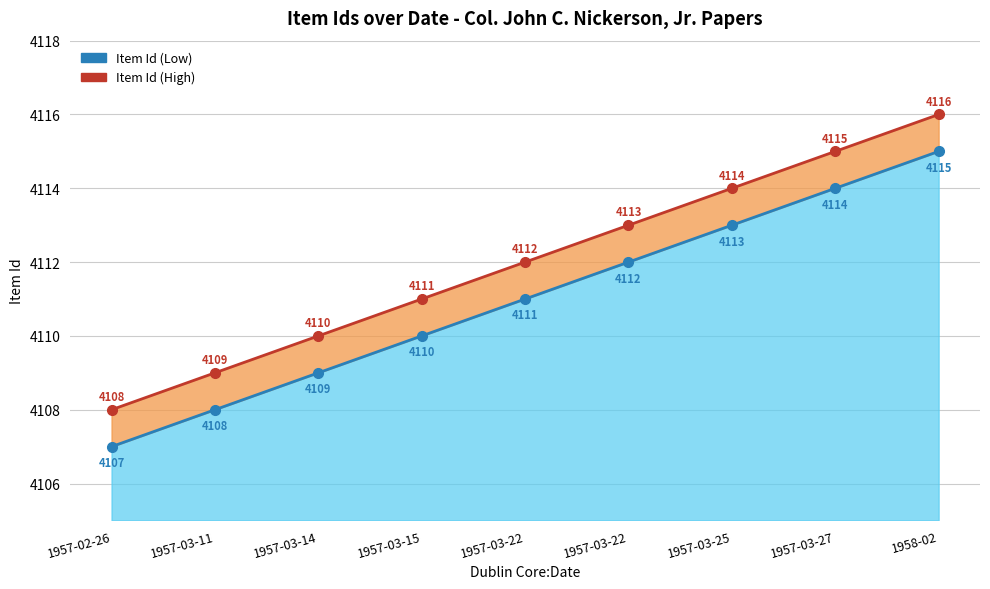

What value does the Item Id (Low) series have at 1958-02?

4115